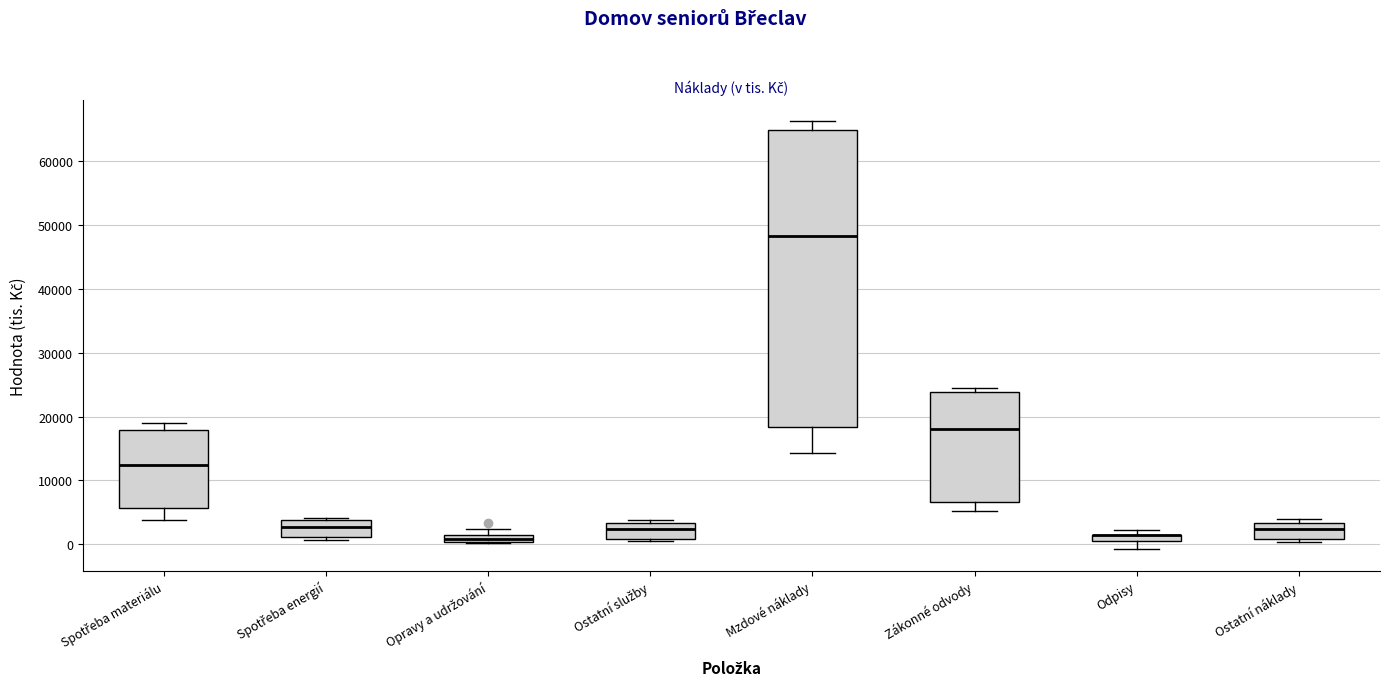

Where is the lower edge of the box for Ostatní služby on the y-axis? The values are not printed on the chart, so give them approximately, as read against the axis.

1000